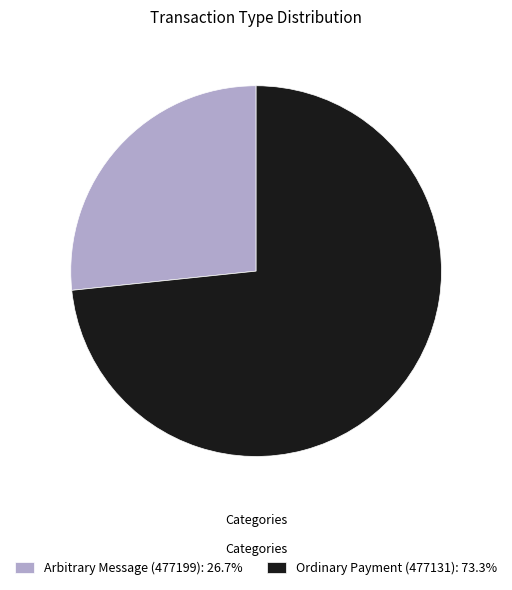

Which slice is the largest?

Ordinary Payment (477131)